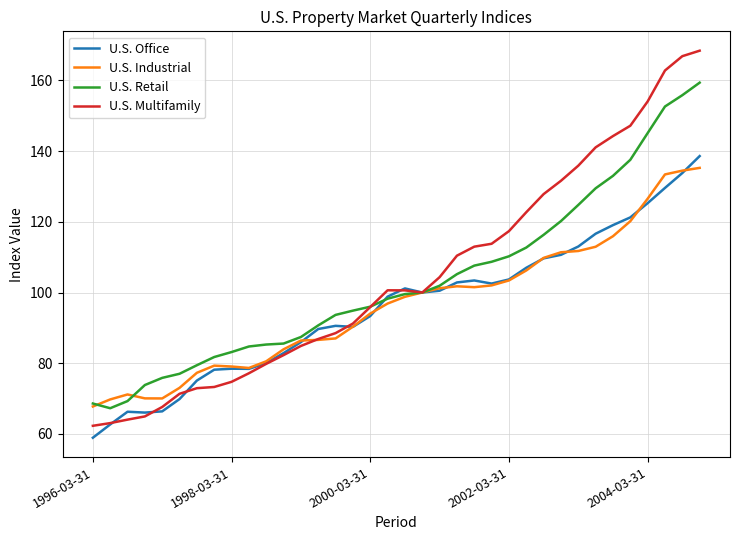

Which series has the widest spread of values?

U.S. Multifamily